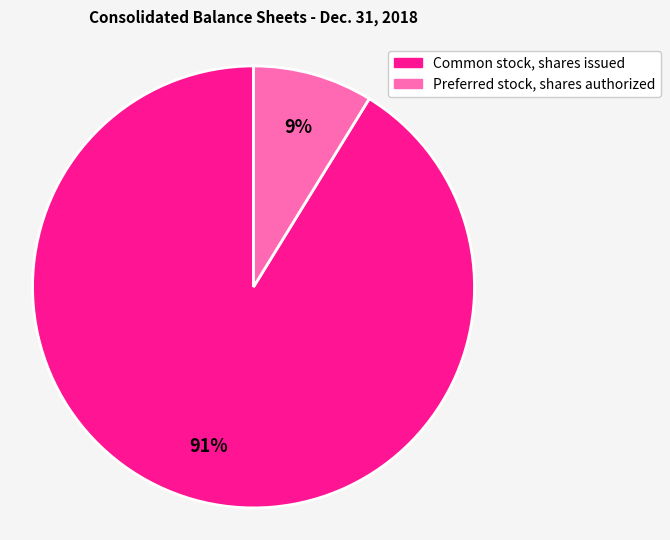

Rank the categories by value from highest to lowest.

Common stock, shares issued, Preferred stock, shares authorized